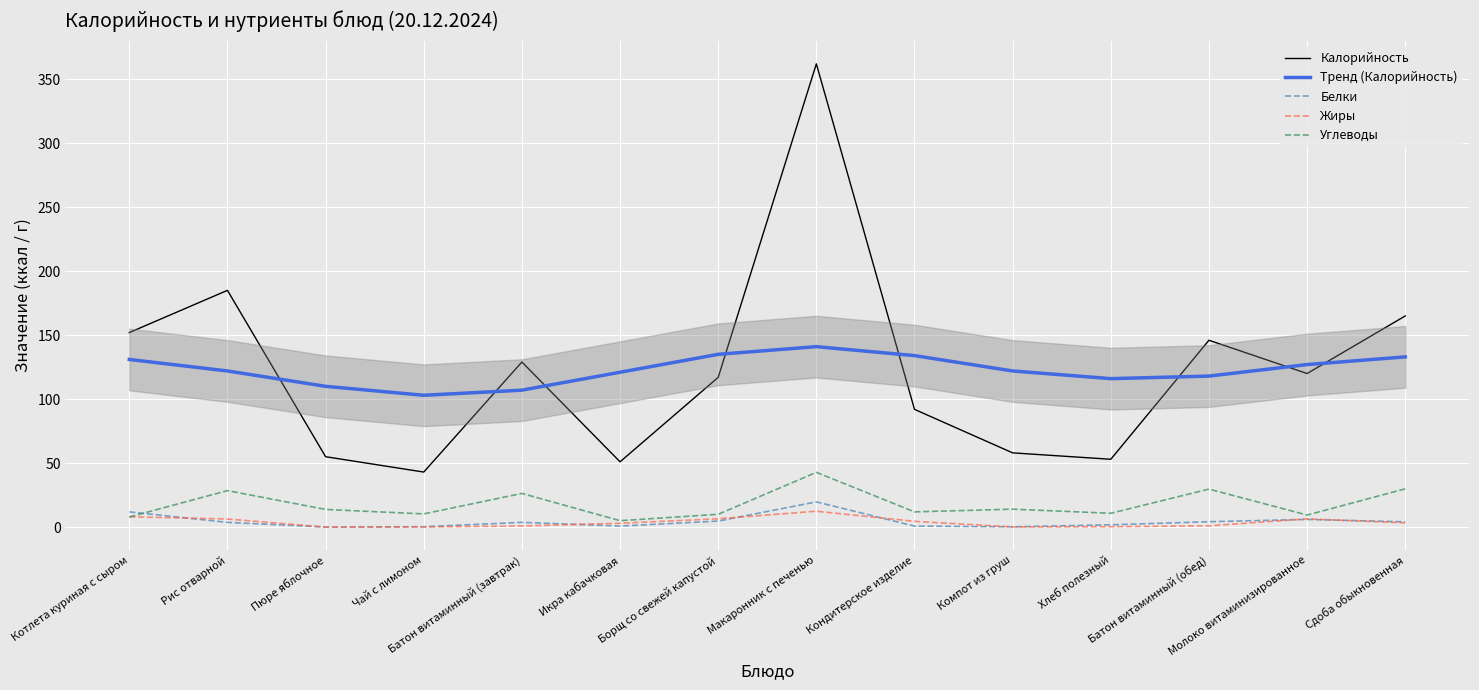

Reading left to right, transcribe all the data shown in this chart.

Калорийность: Котлета куриная с сыром=152.0	Рис отварной=185.0	Пюре яблочное=55.0	Чай с лимоном=43.0	Батон витаминный (завтрак)=129.0	Икра кабачковая=51.0	Борщ со свежей капустой=117.0	Макаронник с печенью=362.0	Кондитерское изделие=92.0	Компот из груш=58.0	Хлеб полезный=53.0	Батон витаминный (обед)=146.0	Молоко витаминизированное=120.0	Сдоба обыкновенная=165.0
Тренд (Калорийность): Котлета куриная с сыром=131.0	Рис отварной=122.0	Пюре яблочное=110.0	Чай с лимоном=103.0	Батон витаминный (завтрак)=107.0	Икра кабачковая=121.0	Борщ со свежей капустой=135.0	Макаронник с печенью=141.0	Кондитерское изделие=134.0	Компот из груш=122.0	Хлеб полезный=116.0	Батон витаминный (обед)=118.0	Молоко витаминизированное=127.0	Сдоба обыкновенная=133.0
Белки: Котлета куриная с сыром=11.9	Рис отварной=3.7	Пюре яблочное=0.0	Чай с лимоном=0.3	Батон витаминный (завтрак)=3.7	Икра кабачковая=0.8	Борщ со свежей капустой=4.7	Макаронник с печенью=19.7	Кондитерское изделие=0.8	Компот из груш=0.2	Хлеб полезный=1.8	Батон витаминный (обед)=4.2	Молоко витаминизированное=6.0	Сдоба обыкновенная=4.1
Жиры: Котлета куриная с сыром=8.1	Рис отварной=6.3	Пюре яблочное=0.0	Чай с лимоном=0.1	Батон витаминный (завтрак)=0.9	Икра кабачковая=3.0	Борщ со свежей капустой=6.5	Макаронник с печенью=12.4	Кондитерское изделие=4.5	Компот из груш=0.1	Хлеб полезный=0.3	Батон витаминный (обед)=1.0	Молоко витаминизированное=6.4	Сдоба обыкновенная=3.3
Углеводы: Котлета куриная с сыром=7.9	Рис отварной=28.5	Пюре яблочное=13.8	Чай с лимоном=10.3	Батон витаминный (завтрак)=26.3	Икра кабачковая=5.0	Борщ со свежей капустой=10.0	Макаронник с печенью=42.8	Кондитерское изделие=11.9	Компот из груш=14.0	Хлеб полезный=10.8	Батон витаминный (обед)=29.7	Молоко витаминизированное=9.4	Сдоба обыкновенная=29.9